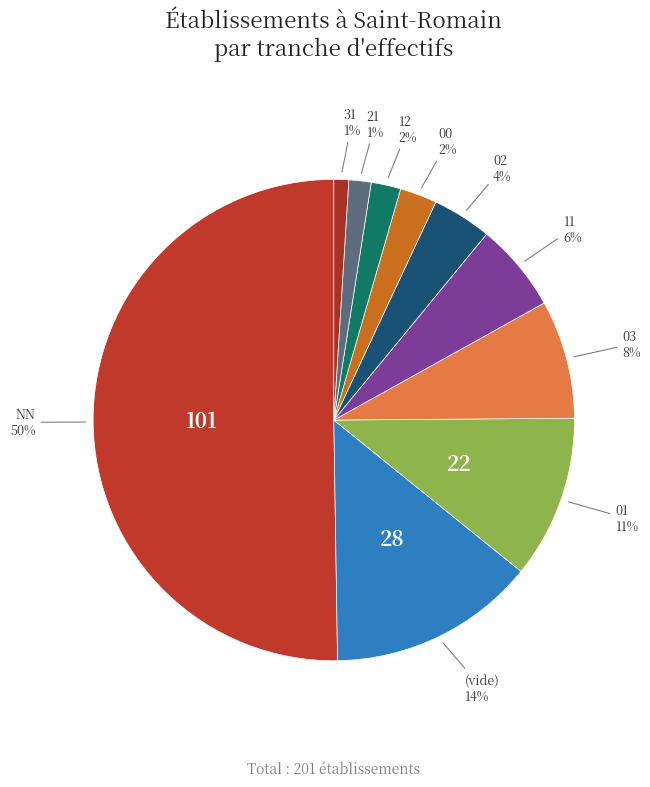

How many segments does this pie chart have?

10